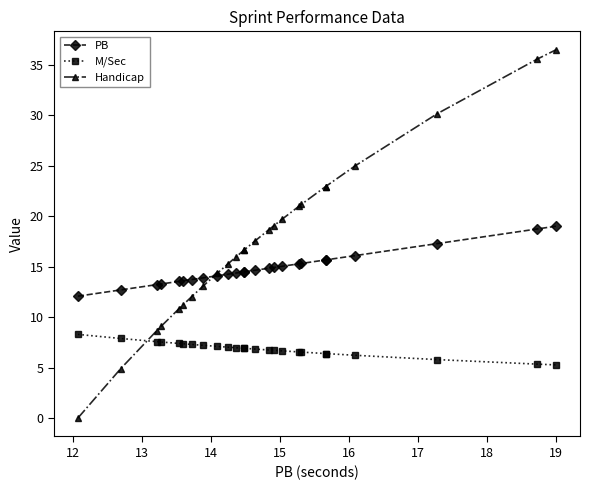

How many data points does each series have?

25